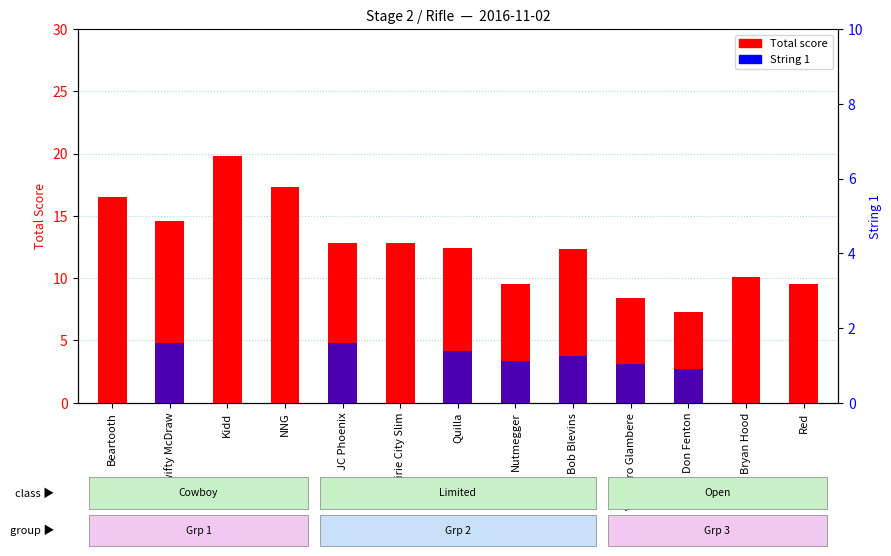

What is the difference between the maximum and minimum values in the String 1 series?

4.8